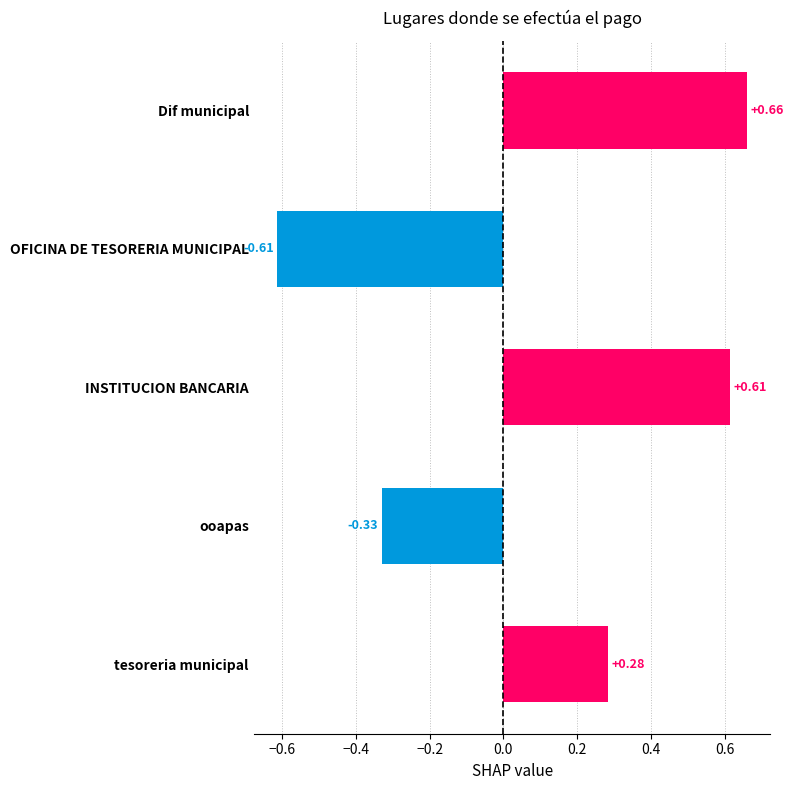

Which has a higher value, INSTITUCION BANCARIA or ooapas?

INSTITUCION BANCARIA